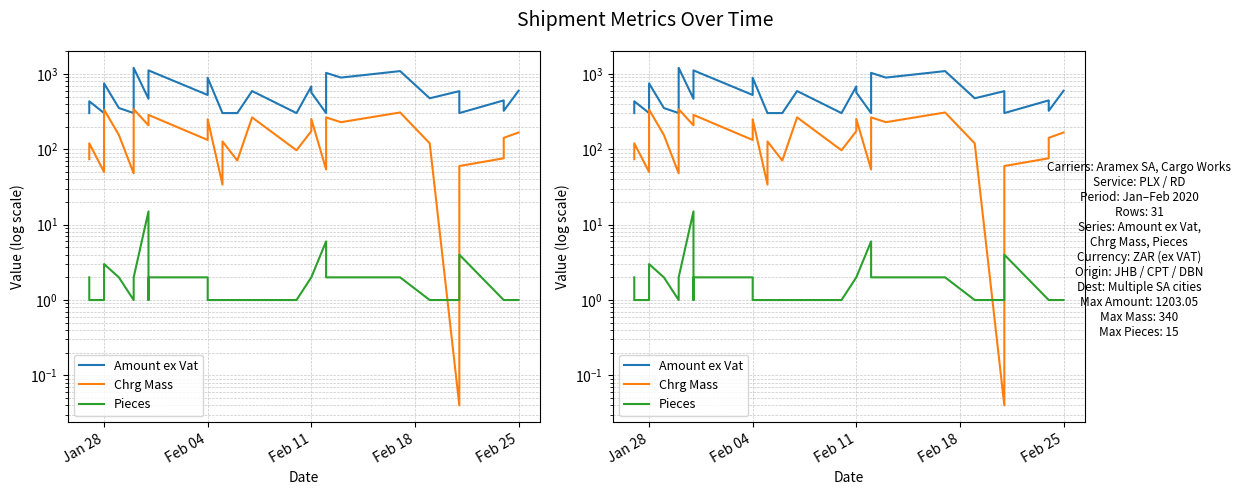

What is the label of the 5th point from the left?

Feb 25